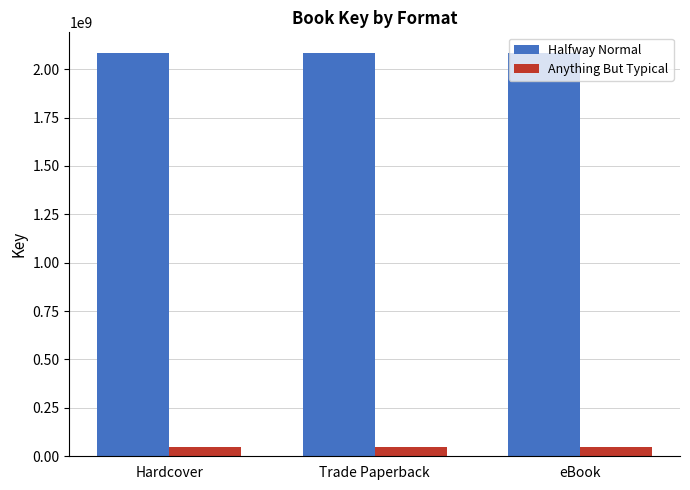

Which series has the largest total across all categories?

Halfway Normal